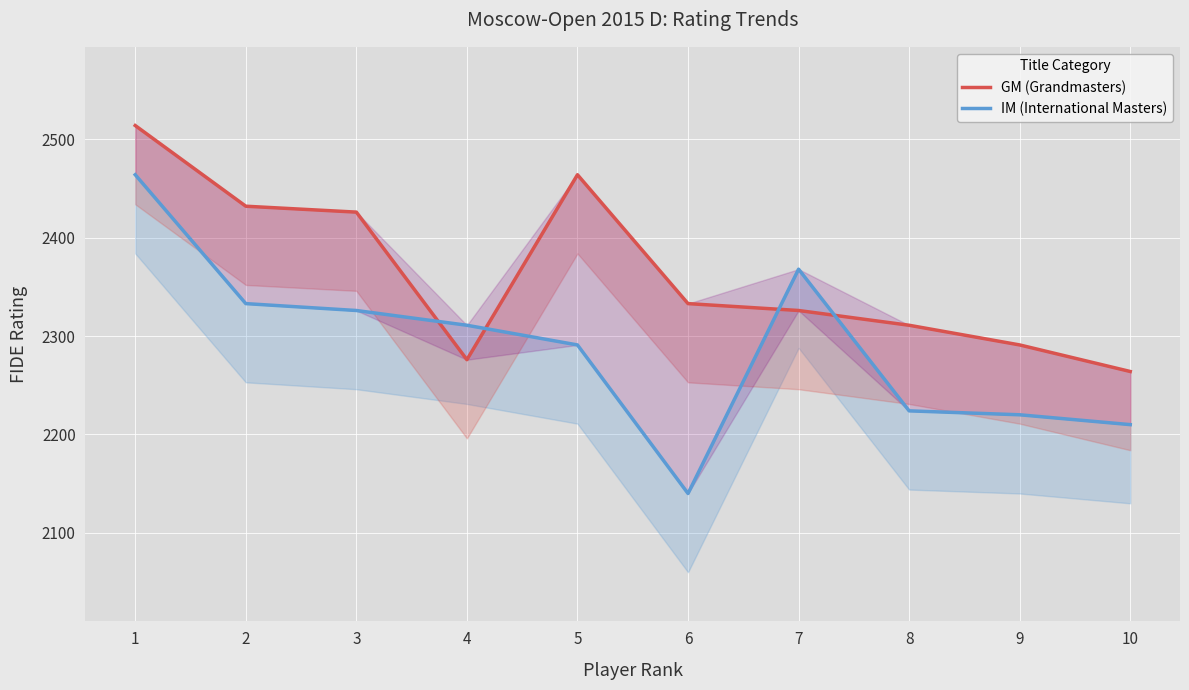

What are all the series names shown in the legend?

GM (Grandmasters), IM (International Masters)